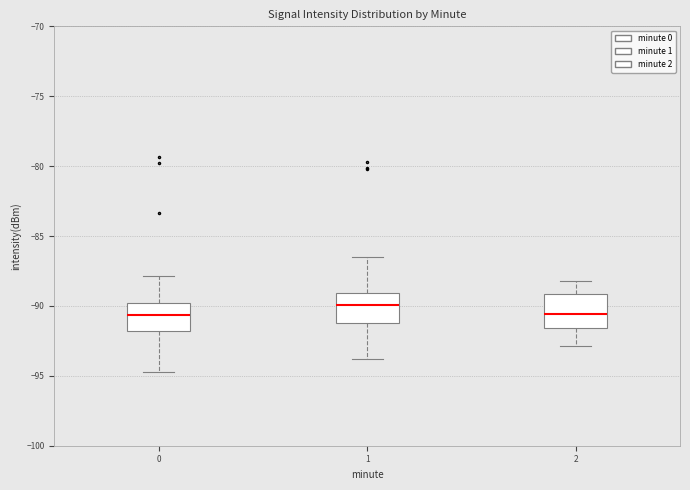

Which box's median line is the highest?

1